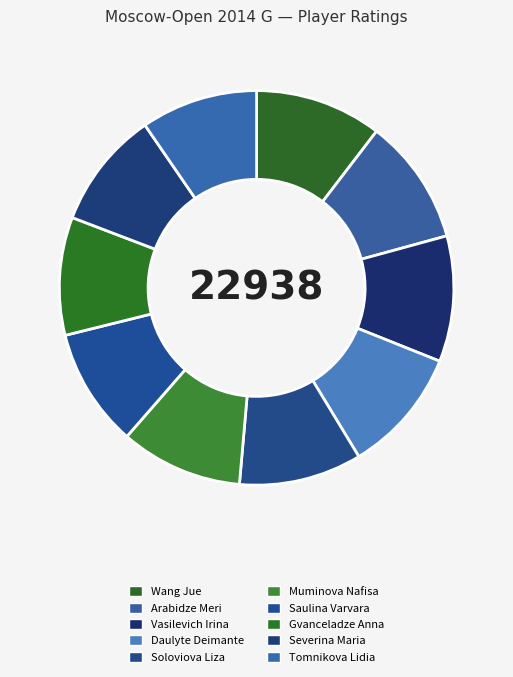

To the nearest percent, what portion does Muminova Nafisa represent?

10%